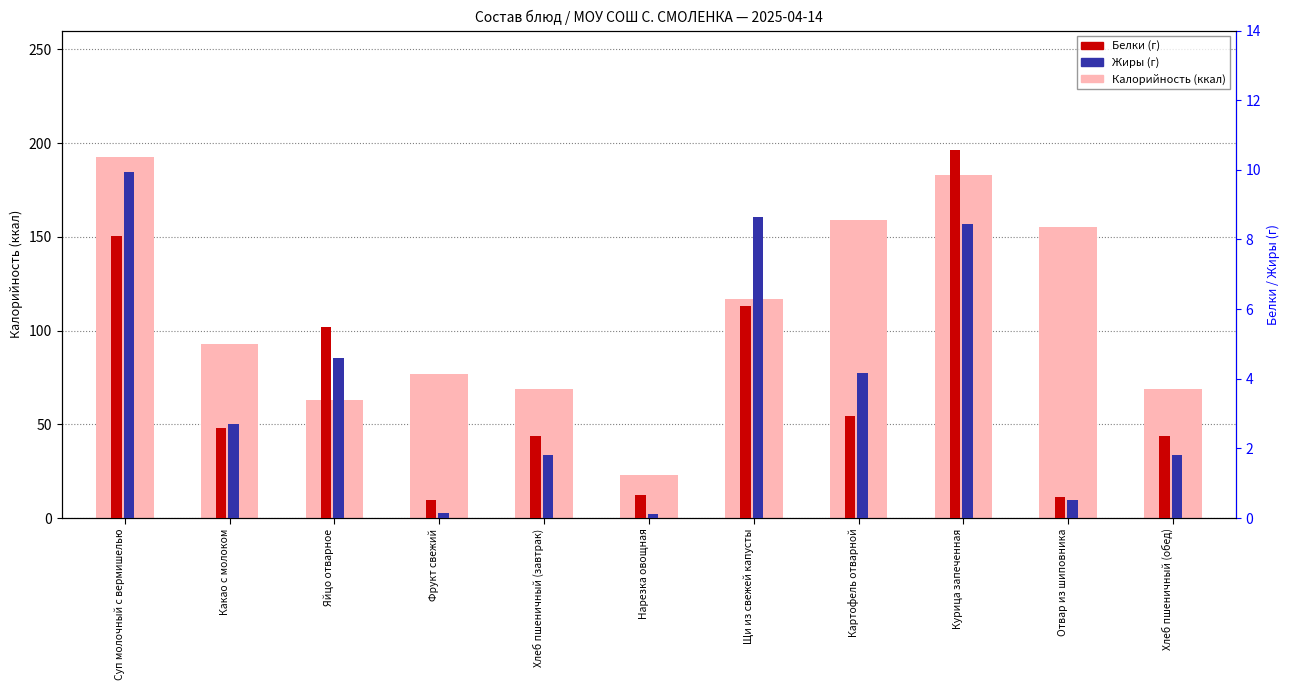

Which series has the largest total across all categories?

Калорийность